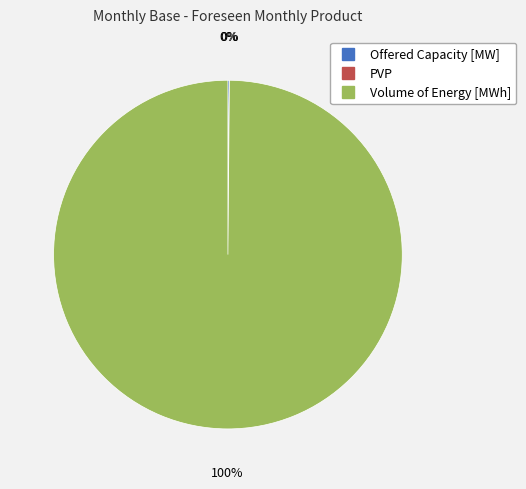

Which slice is the largest?

Volume of Energy [MWh]